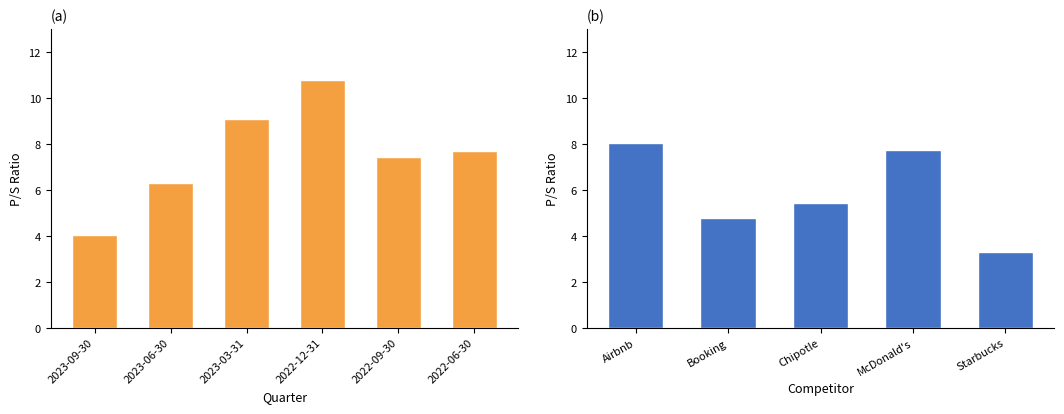

How many bars are there in each group?

6